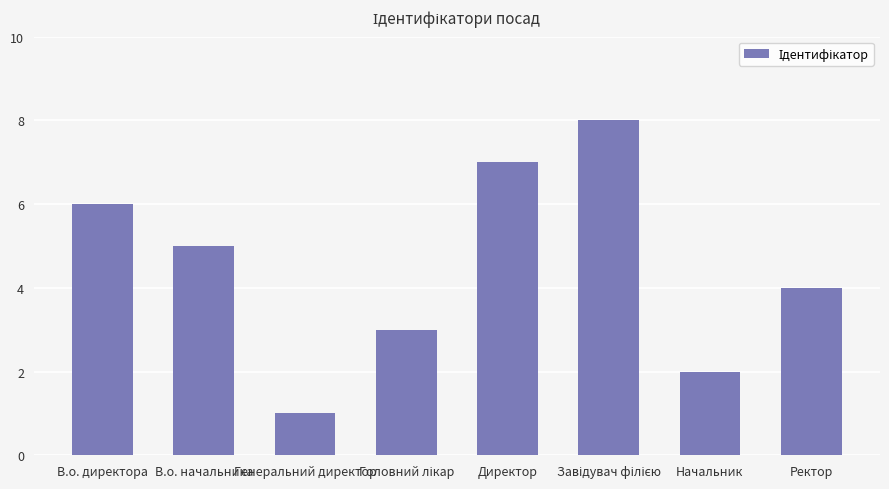

What is the value of the 4th bar from the left?

3